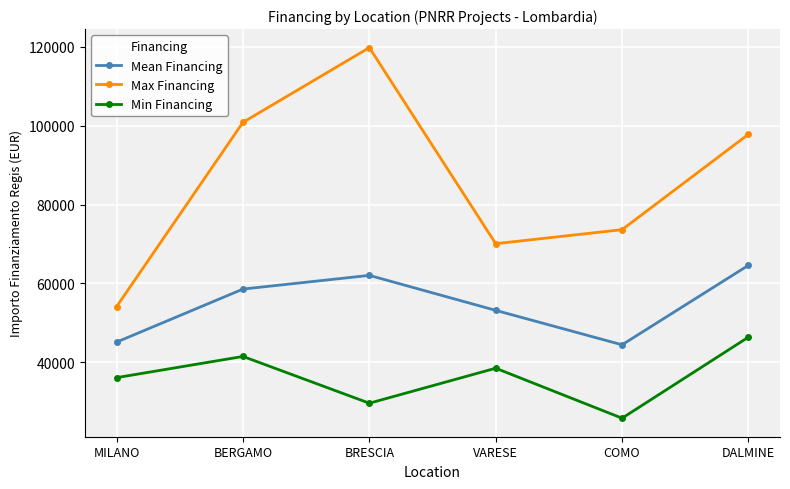

What are all the series names shown in the legend?

Mean Financing, Max Financing, Min Financing